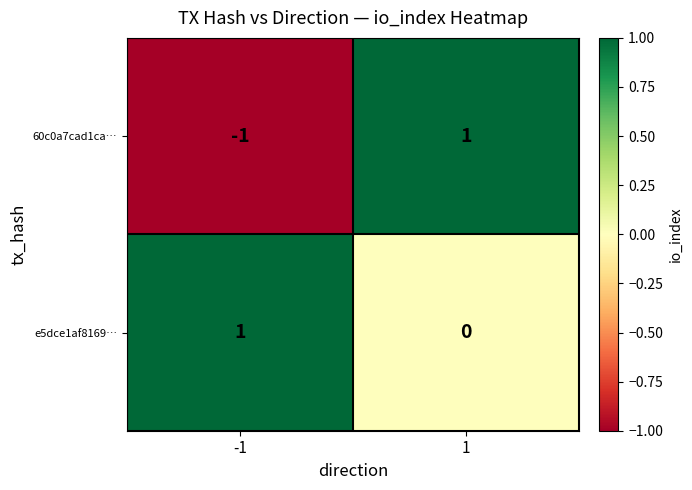

Rank the series by their average value, from lowest to highest.

60c0a7cad1ca…, e5dce1af8169…